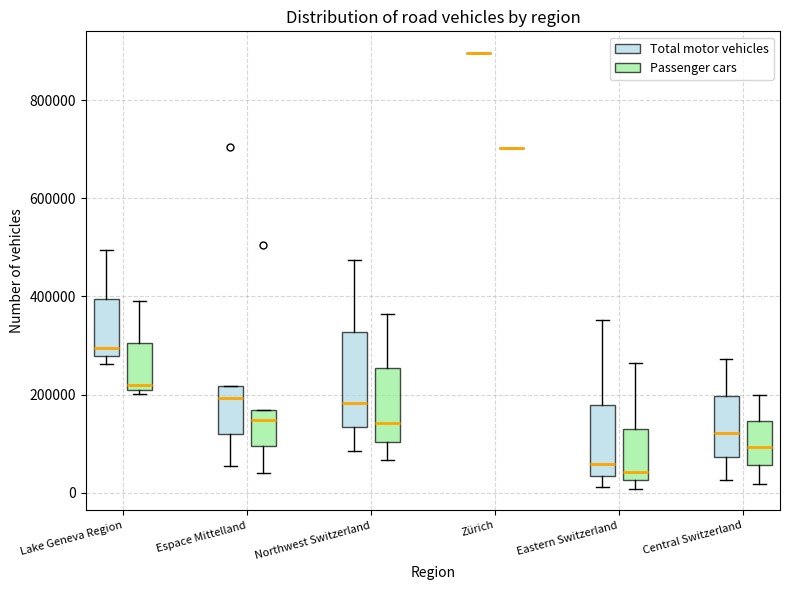

Comparing the boxes themselves (not the whiskers), which one is the tallest?

Northwest Switzerland (Total motor vehicles)